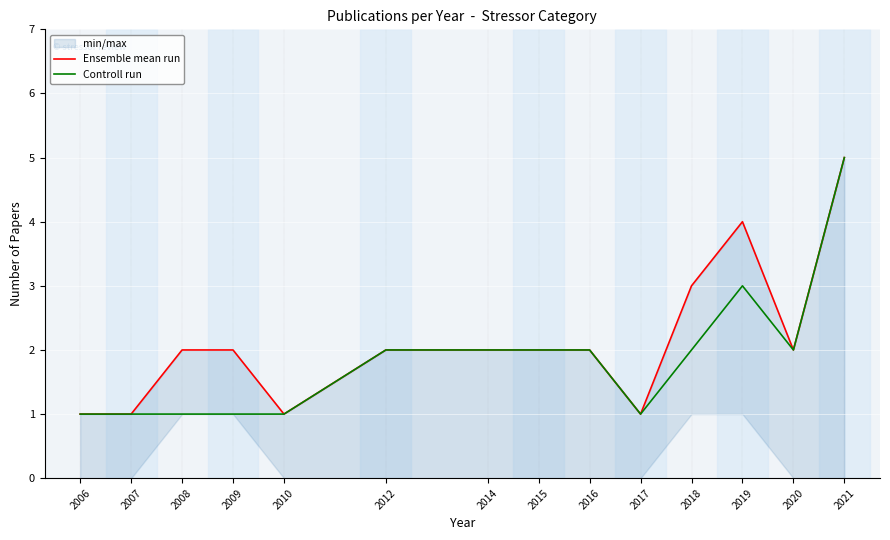

Rank the categories by Ensemble mean run value from lowest to highest.

2006, 2007, 2010, 2017, 2008, 2009, 2012, 2014, 2015, 2016, 2020, 2018, 2019, 2021